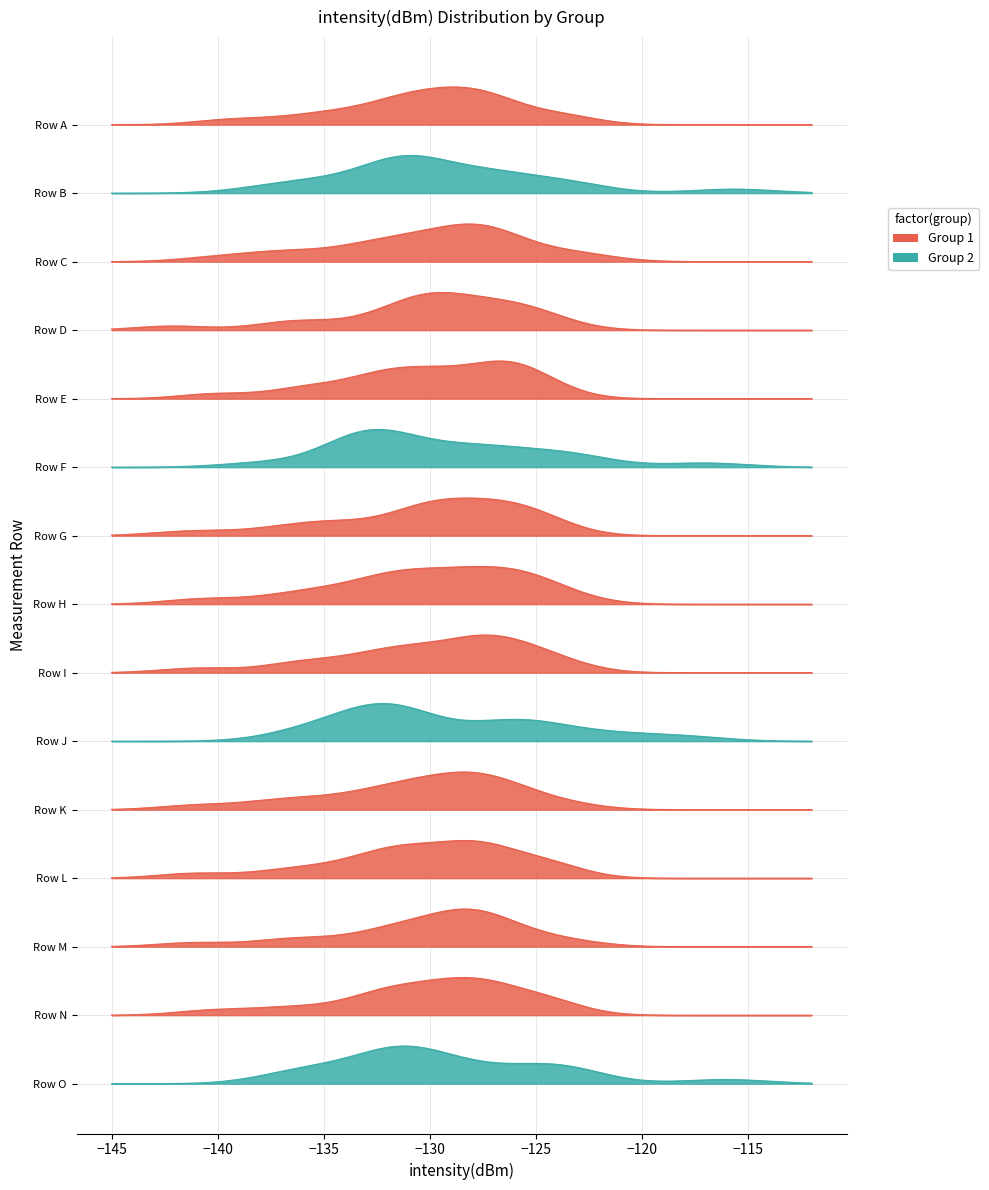

What is the average value of the Group 1 series?

-130.1